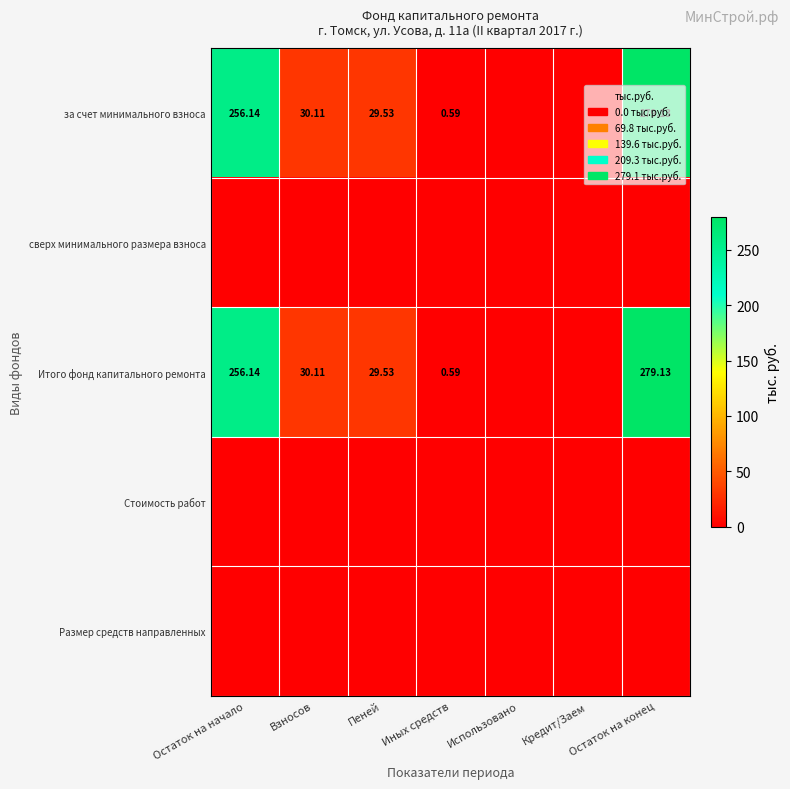

How many series are shown in this chart?

5